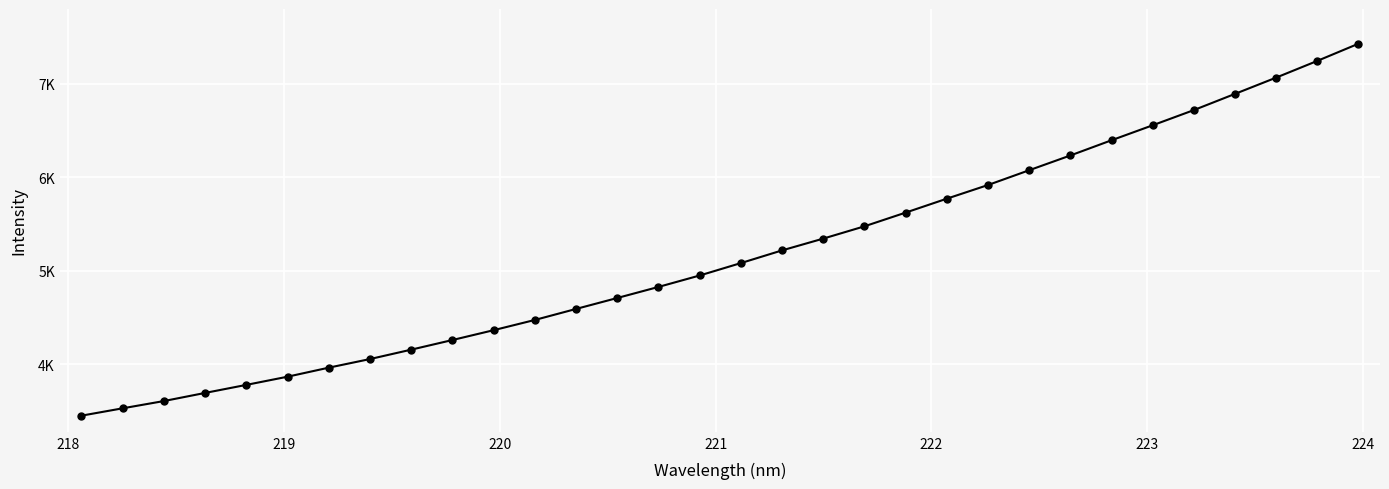

Does the chart have visible grid lines?

Yes